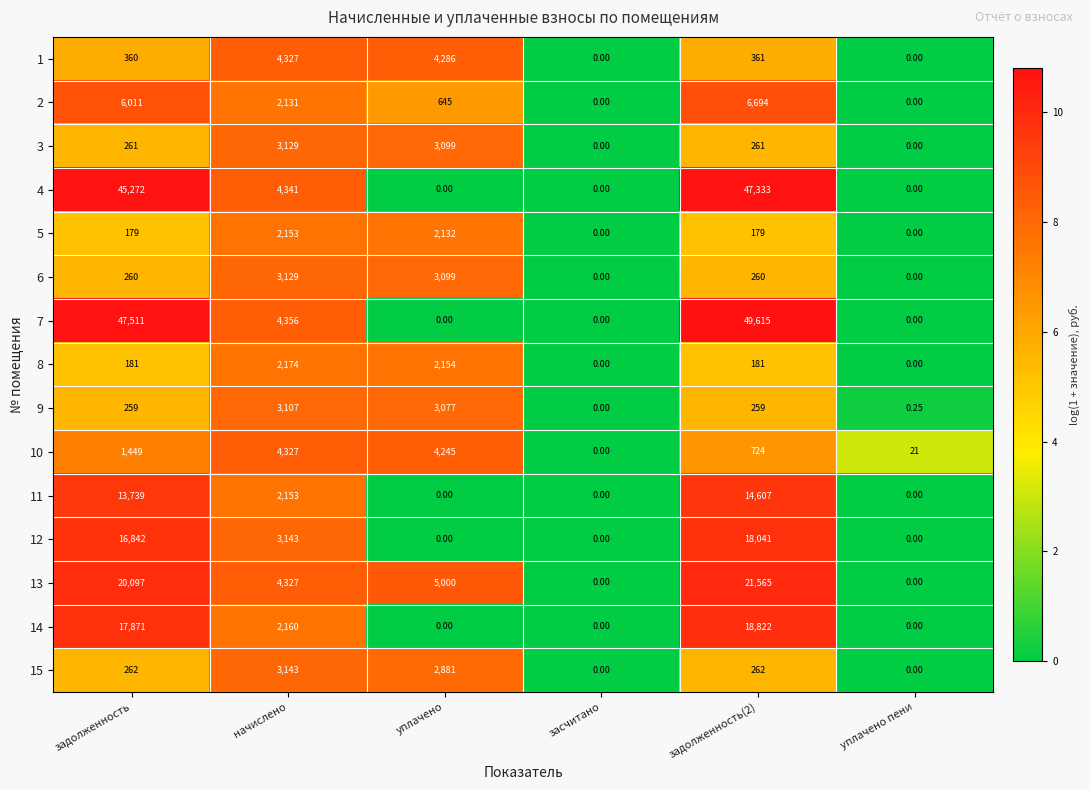

At which label is 10 closest to 2163?

задолженность